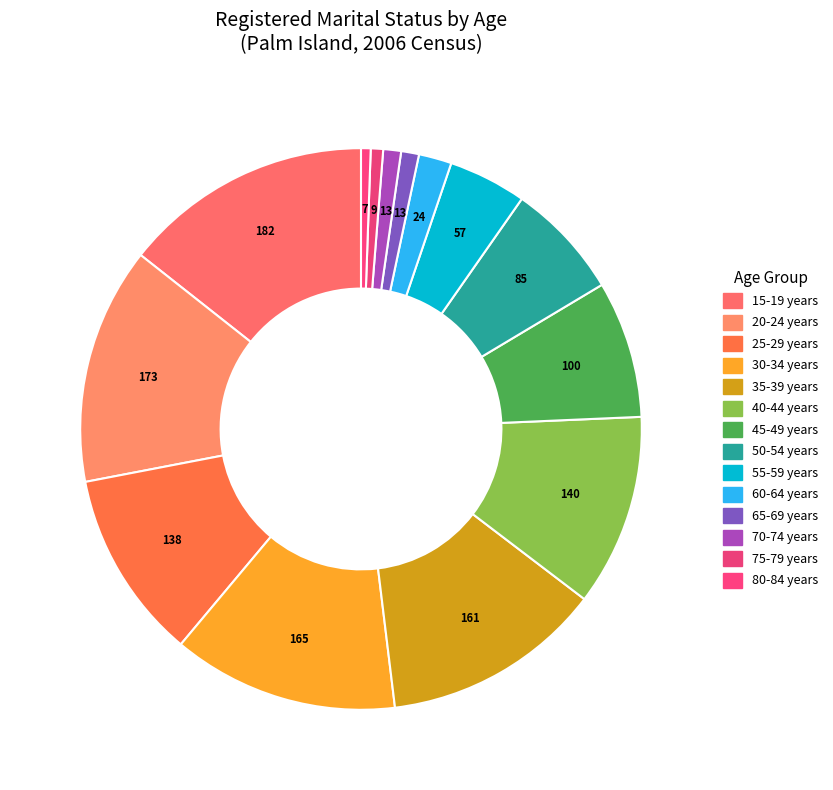

Count the number of slices in the pie.

14